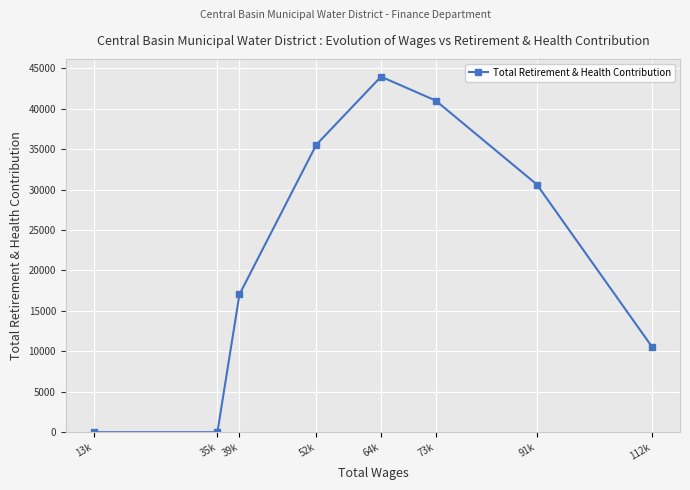

At which label does the data first exceed 30629?

52k